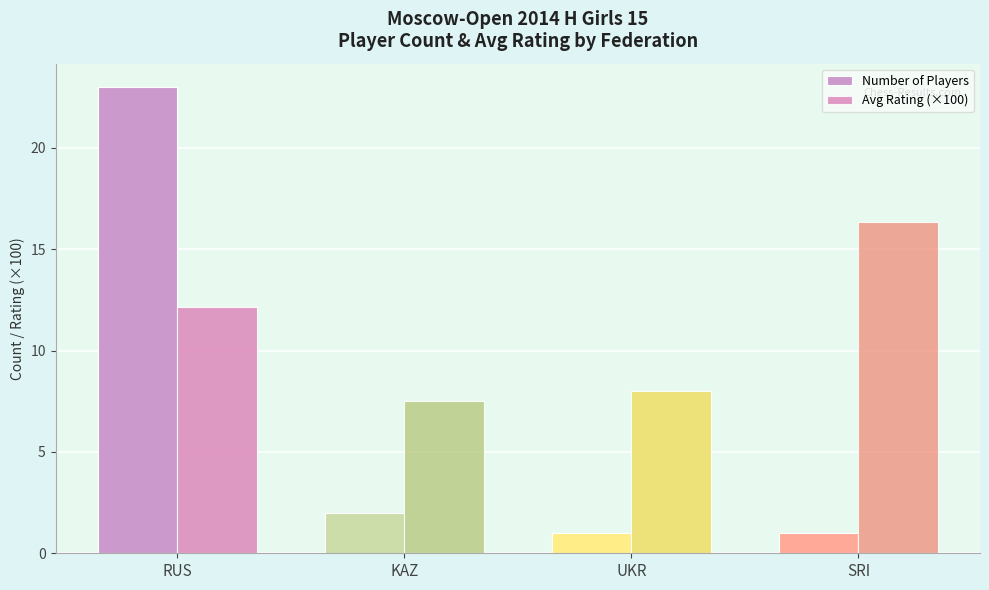

How many values in the Avg Rating (×100) series are below 12?

2